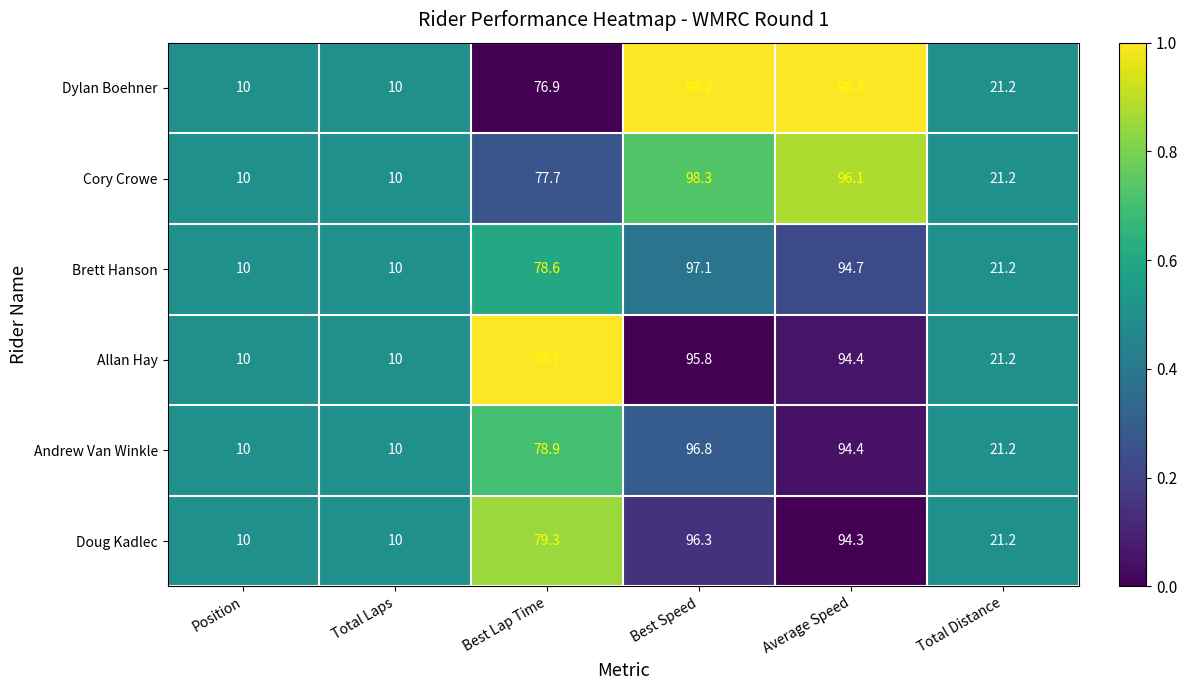

What is the maximum value for Andrew Van Winkle?

96.8